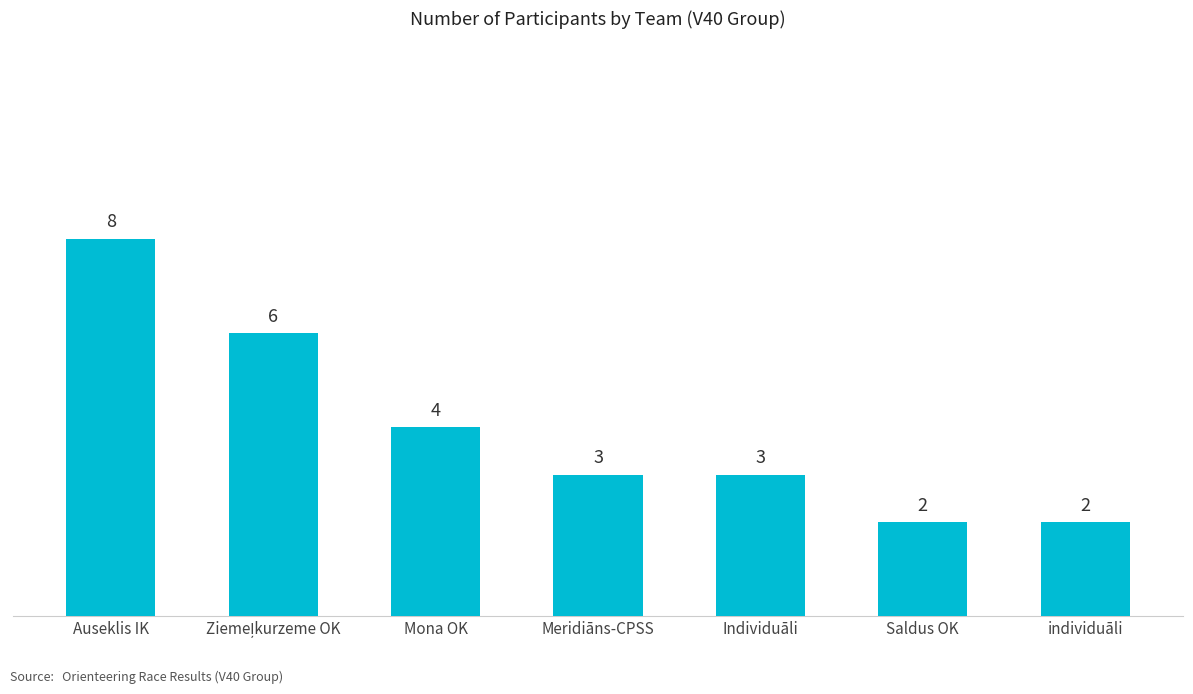

Reading left to right, transcribe all the data shown in this chart.

8	6	4	3	3	2	2